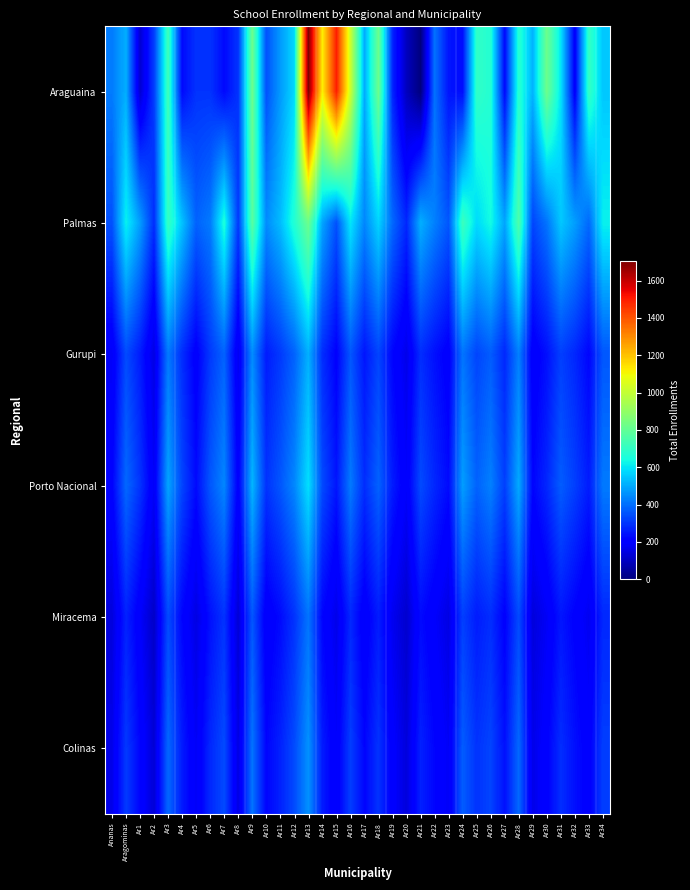

Between Ar3 and Ananas, which is larger?

Ar3